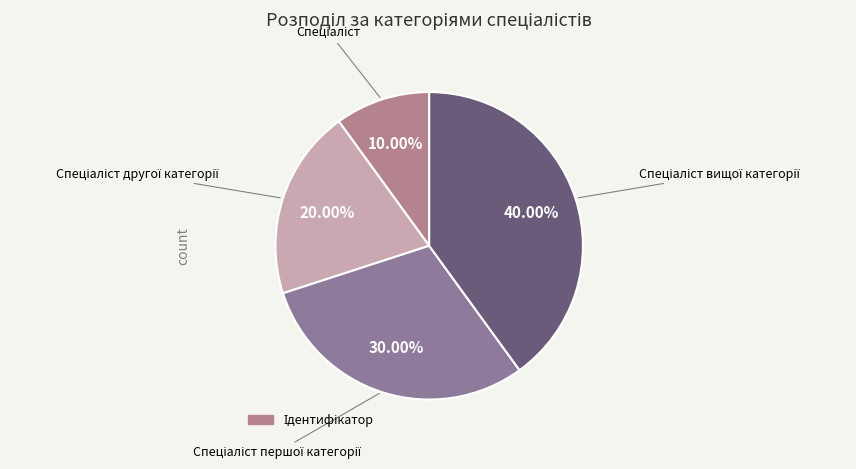

Is there a majority slice in this chart?

No